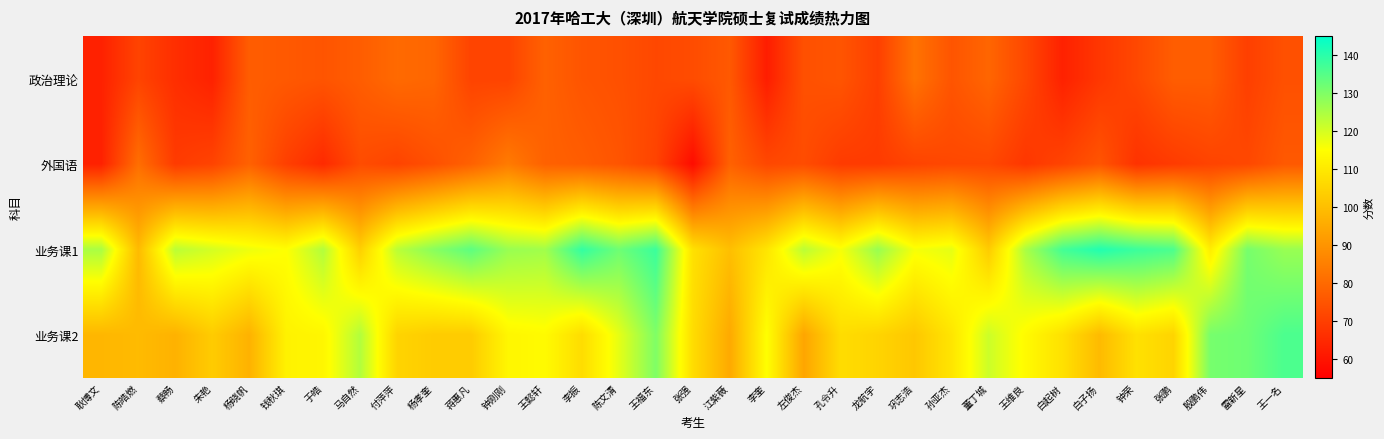

At 杨孝奎, list the series in order from smallest to largest.

外国语, 政治理论, 业务课2, 业务课1